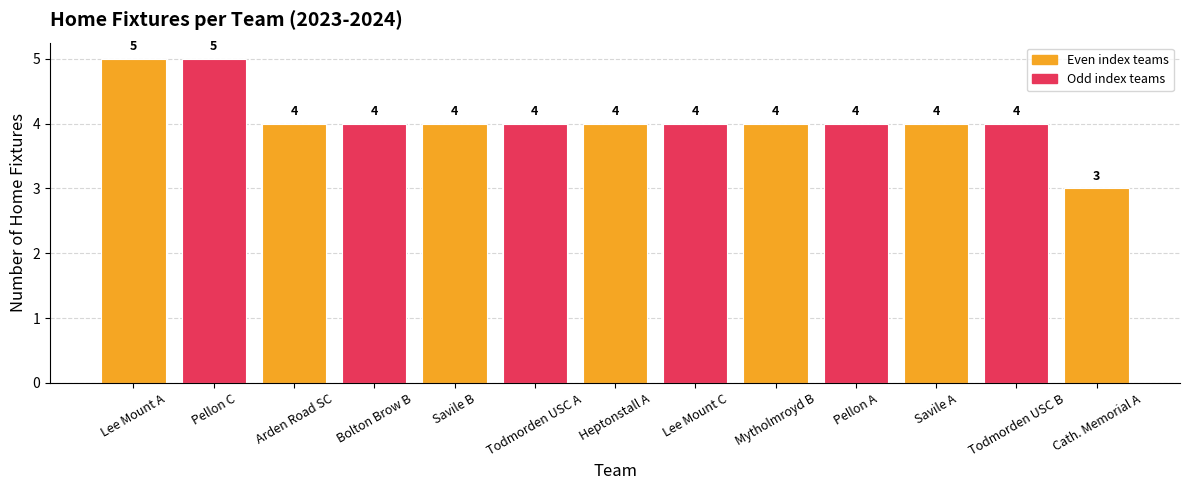

True or false: the data shows 4 at Todmorden USC B.

True